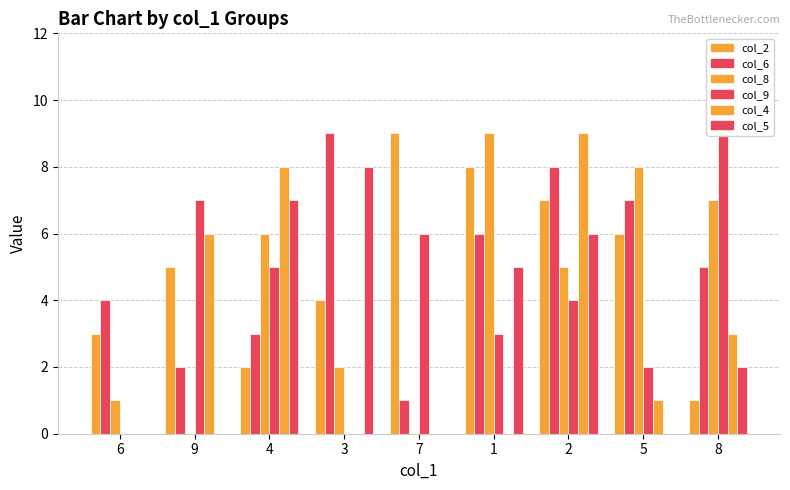

True or false: col_6 has a value of 3 at 4.

True